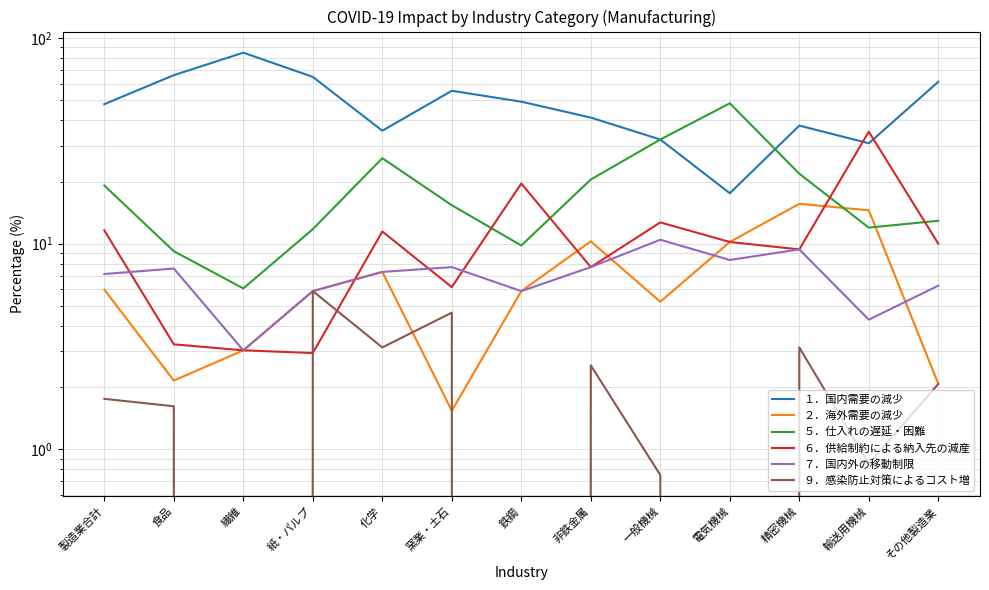

What is the label of the 12th point from the right?

食品